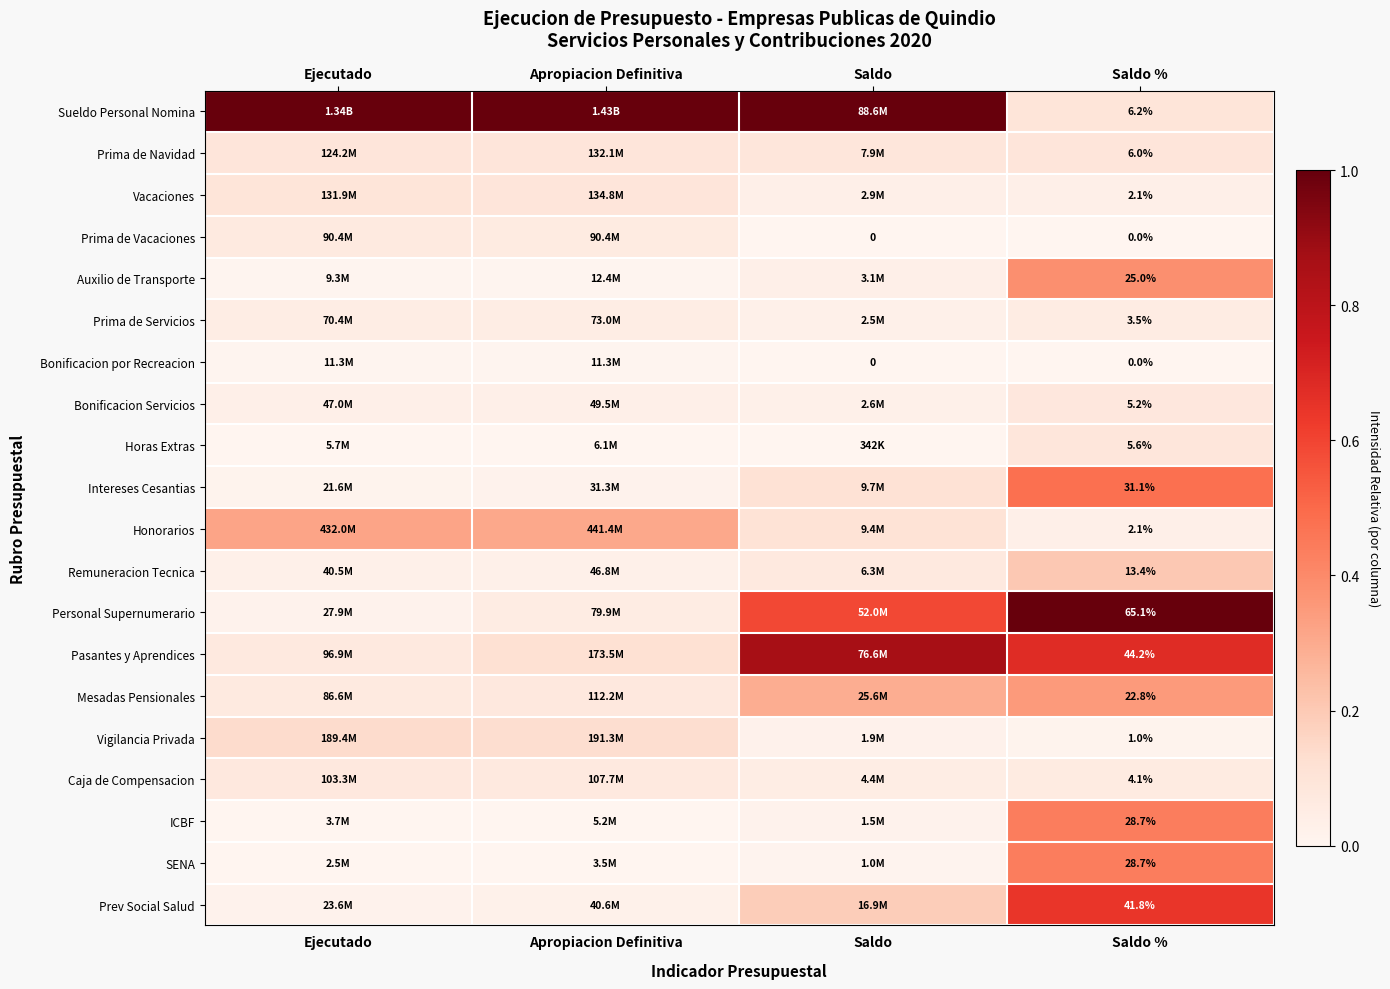

At how many categories does at least one series exceed 0?

4